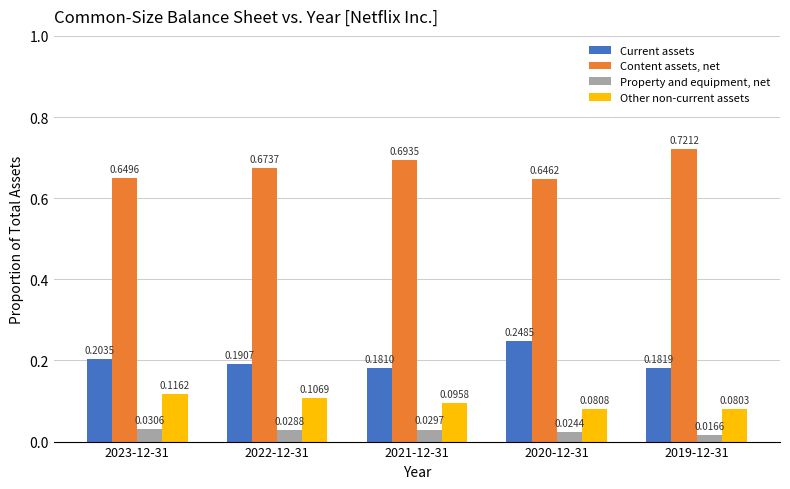

How many groups of bars are there?

5